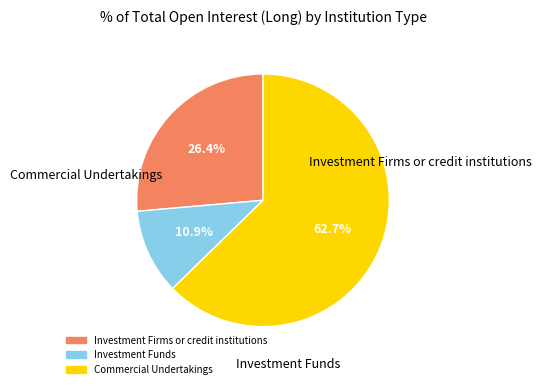

How many slices are in this pie chart?

3